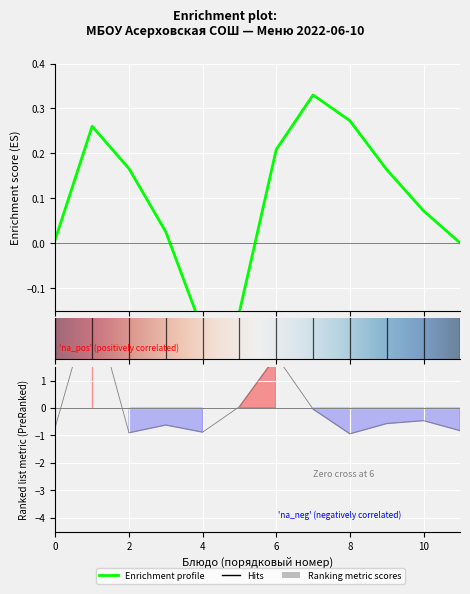

How many positive values are there?

3